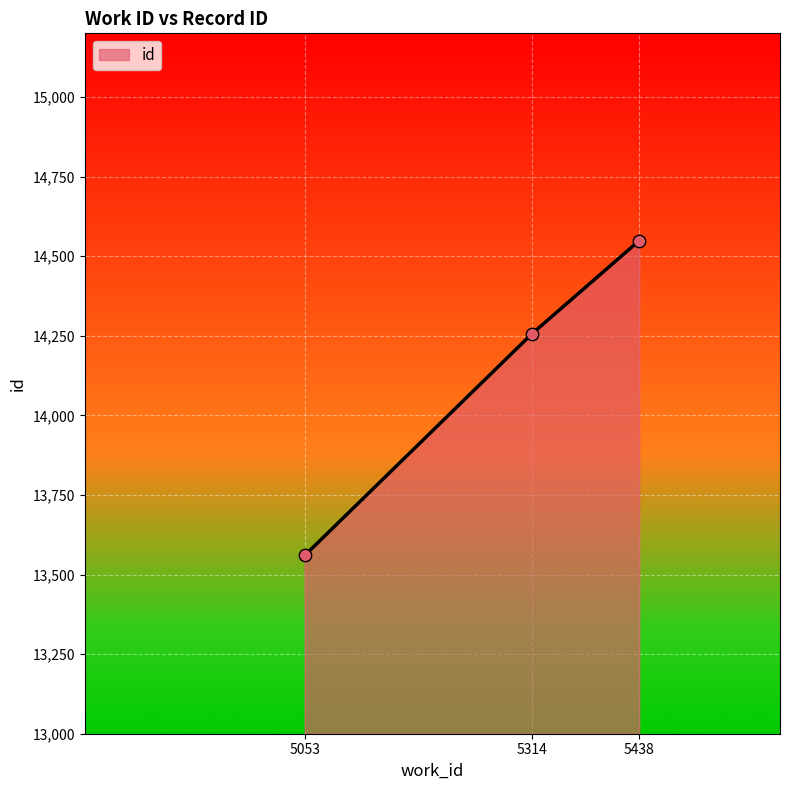

Approximately how many times larger is the value at 5314 compared to 5053?

1.1